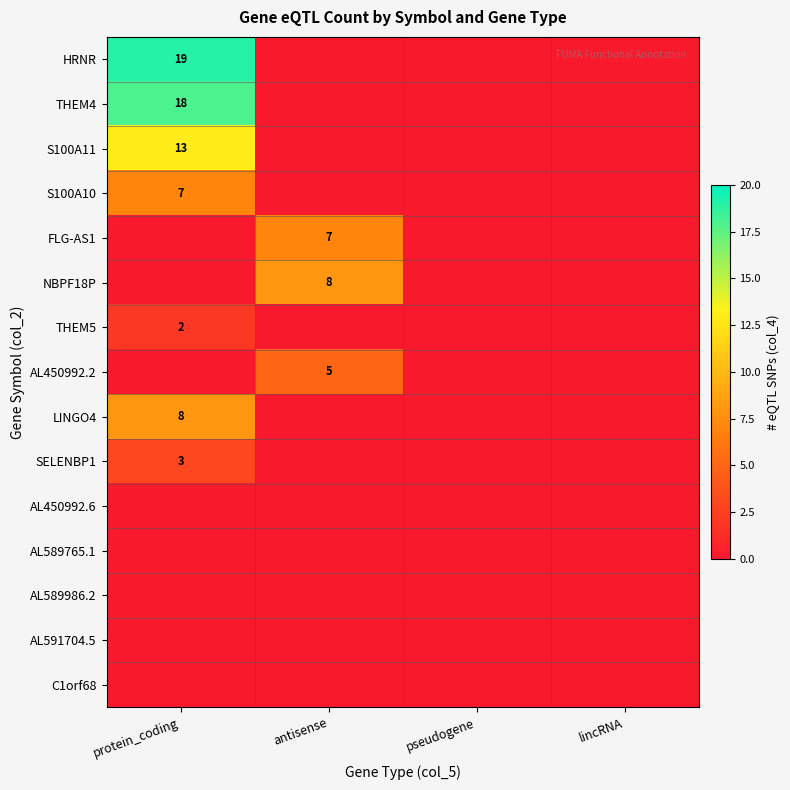

What is the greatest value displayed?

19